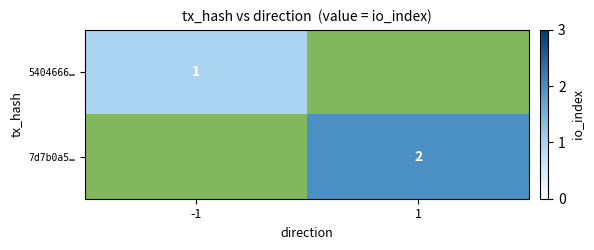

Count the number of categories in the chart.

2